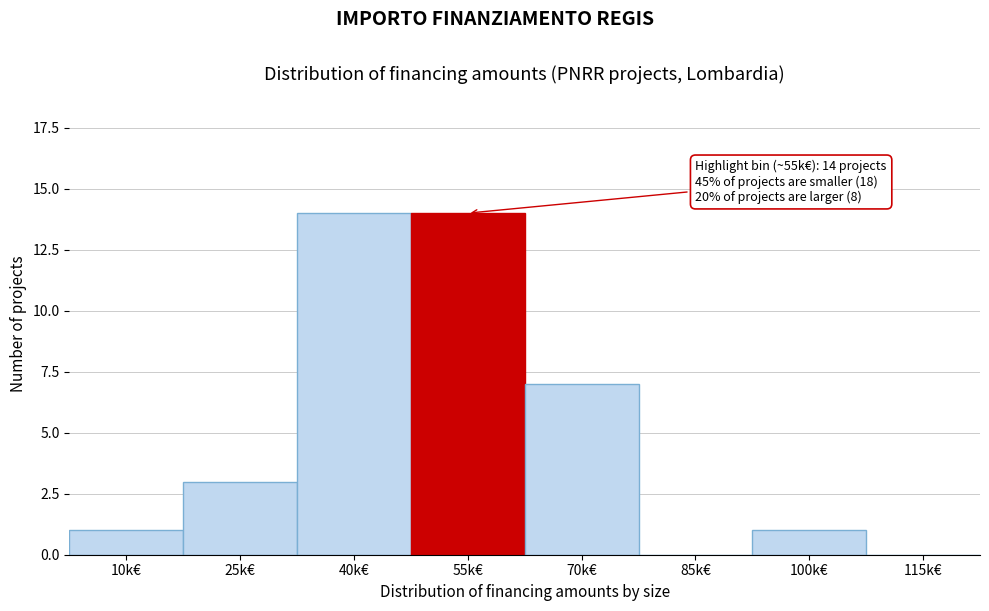

Reading left to right, transcribe all the data shown in this chart.

10k€=1	25k€=3	40k€=14	55k€=14	70k€=7	85k€=0	100k€=1	115k€=0